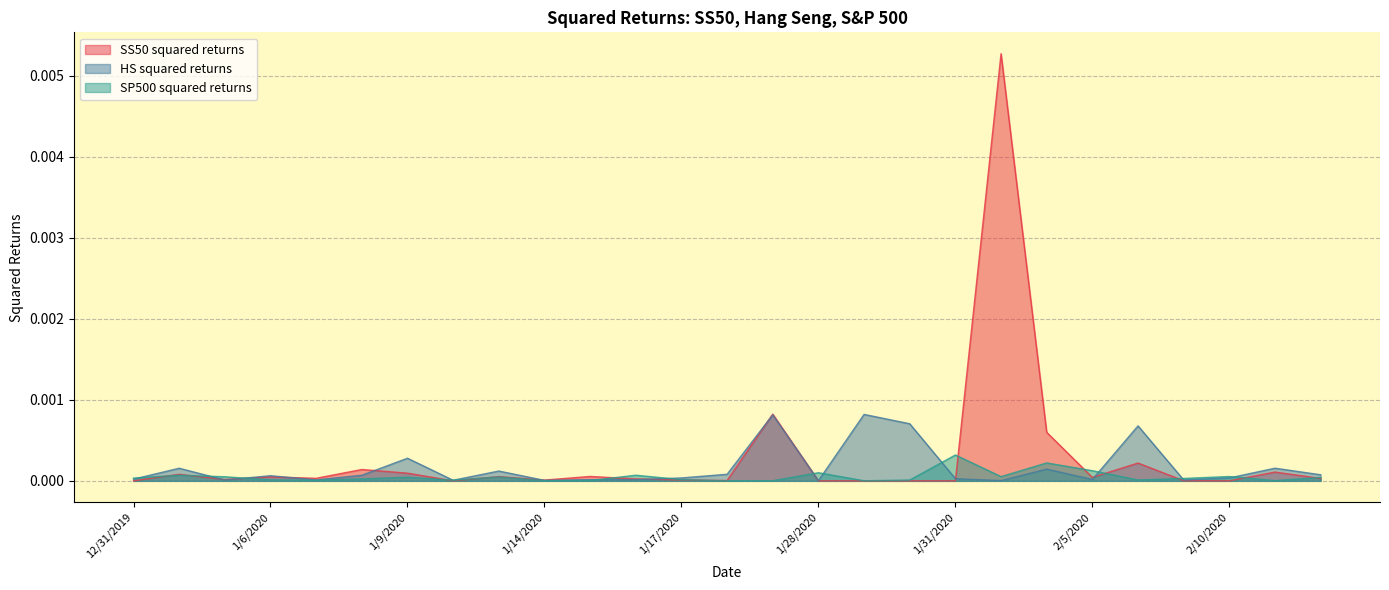

Between 1/10/2020 and 1/14/2020, which is larger?

1/14/2020